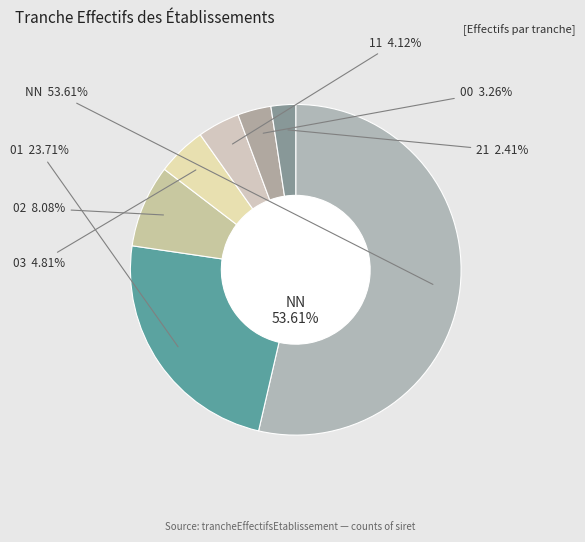

Between 11 and 00, which is larger?

11